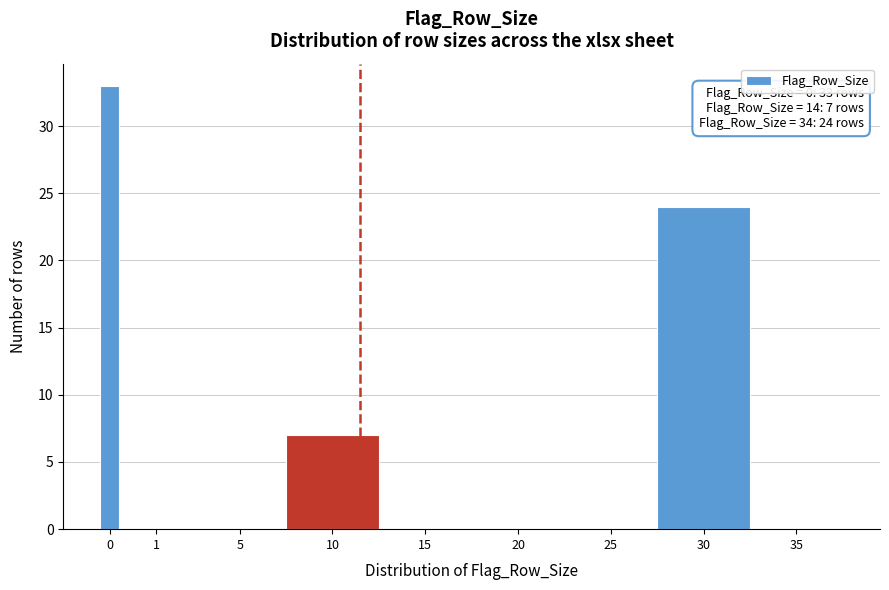

Reading left to right, transcribe all the data shown in this chart.

0=33	1=0	5=0	10=7	15=0	20=0	25=0	30=24	35=0